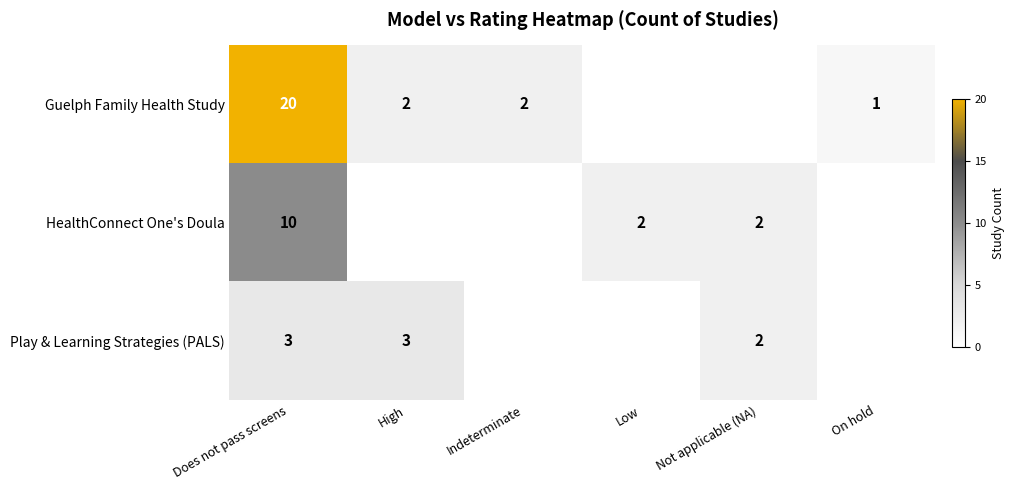

Is it true that Play & Learning Strategies (PALS) equals 3 at Not applicable (NA)?

False